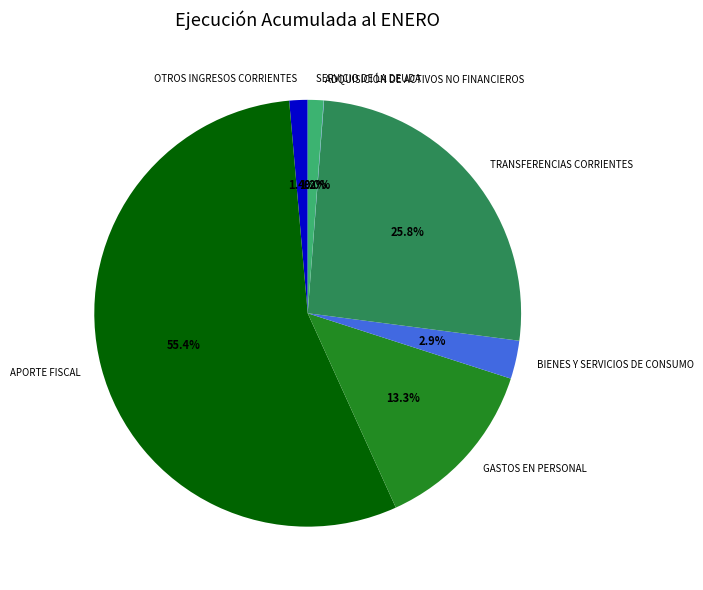

Between SERVICIO DE LA DEUDA and GASTOS EN PERSONAL, which is larger?

GASTOS EN PERSONAL